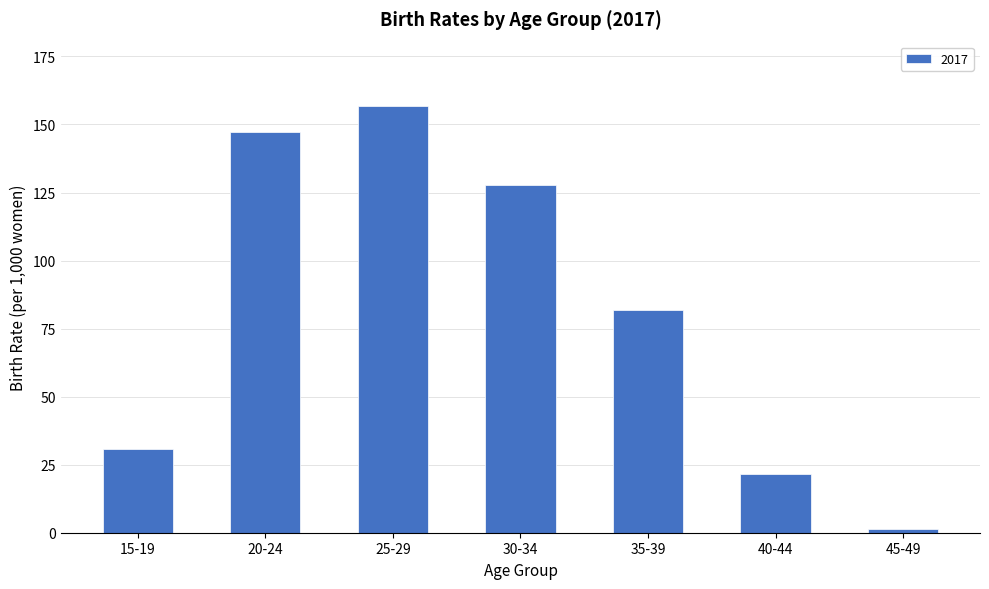

Rank the categories by value from highest to lowest.

25-29, 20-24, 30-34, 35-39, 15-19, 40-44, 45-49